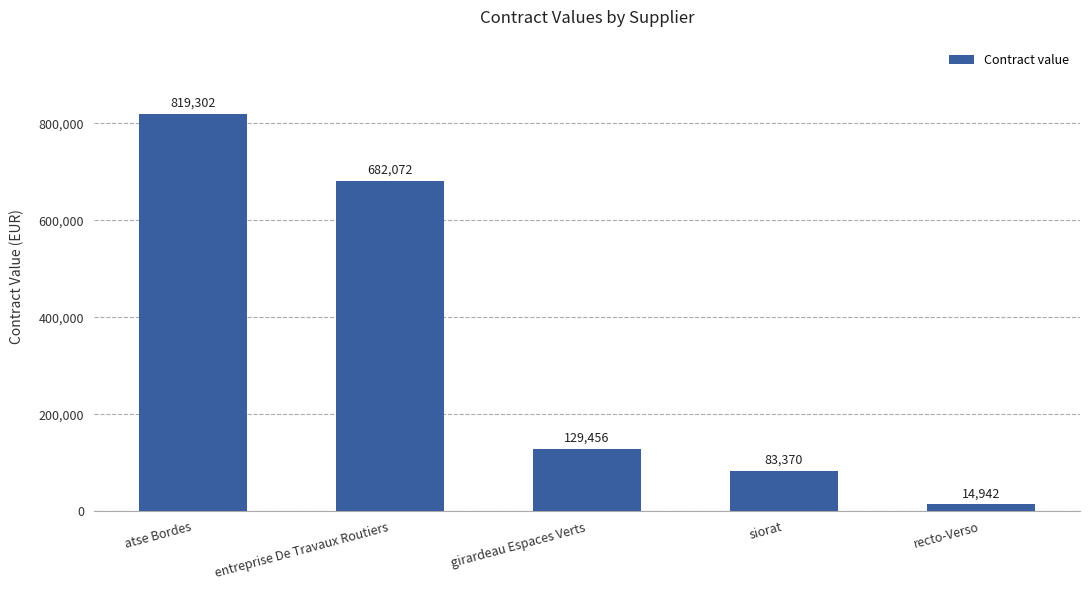

How many bars are there in total?

5